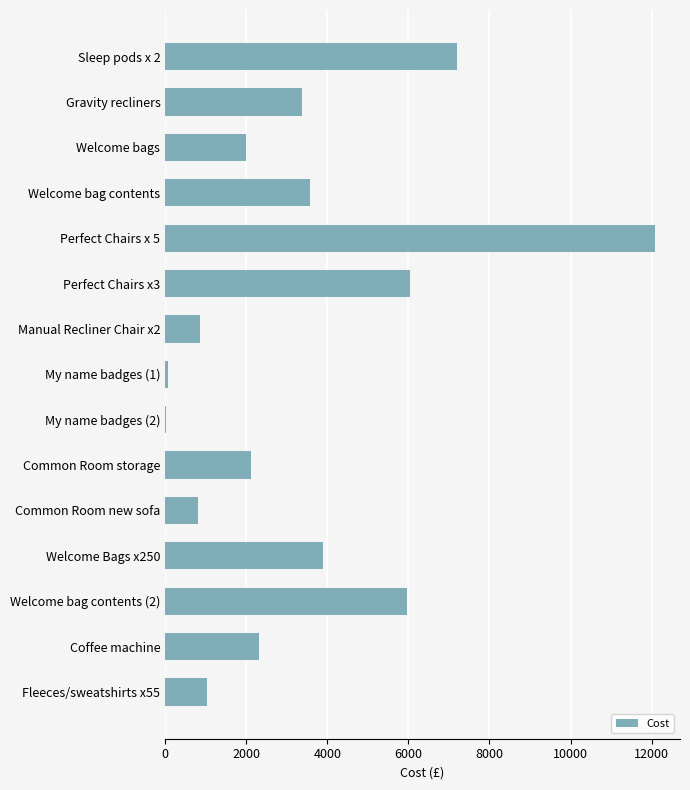

Does the chart contain stacked bars?

No